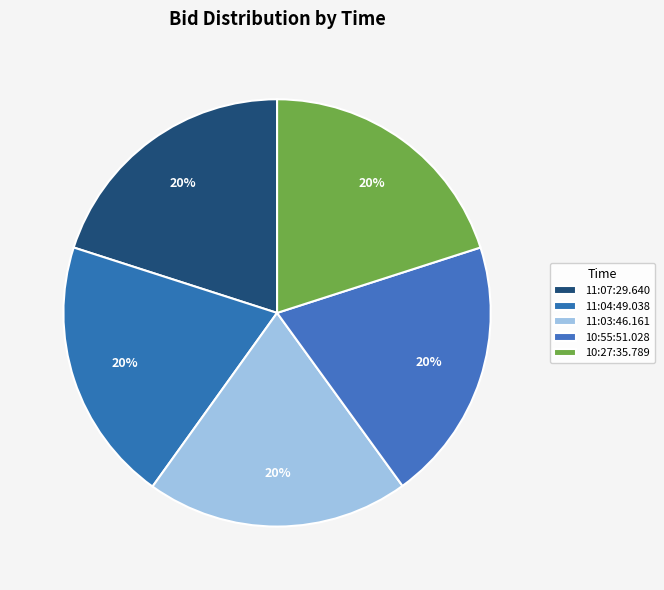

To the nearest percent, what is the combined percentage of 11:03:46.161 and 11:04:49.038?

40%